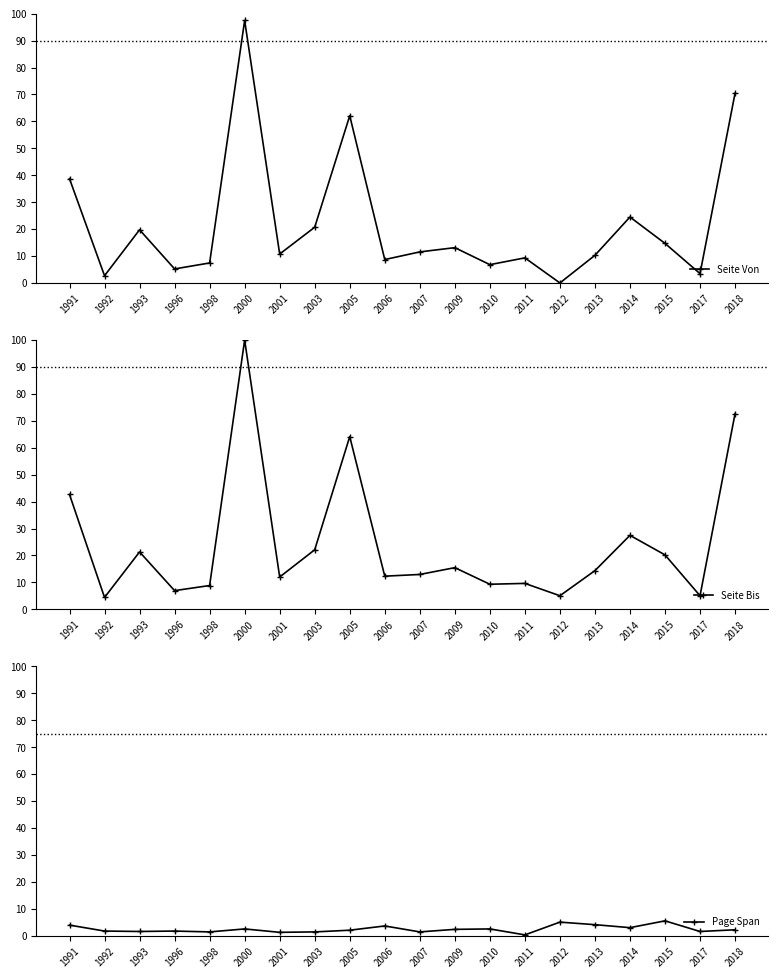

The value of Page Span at 1992 is 0.9. True or false?

False